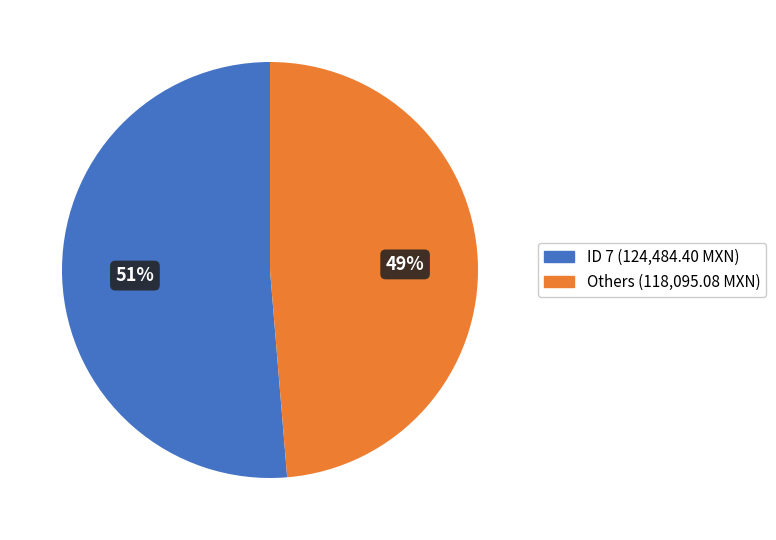

How many segments does this pie chart have?

2